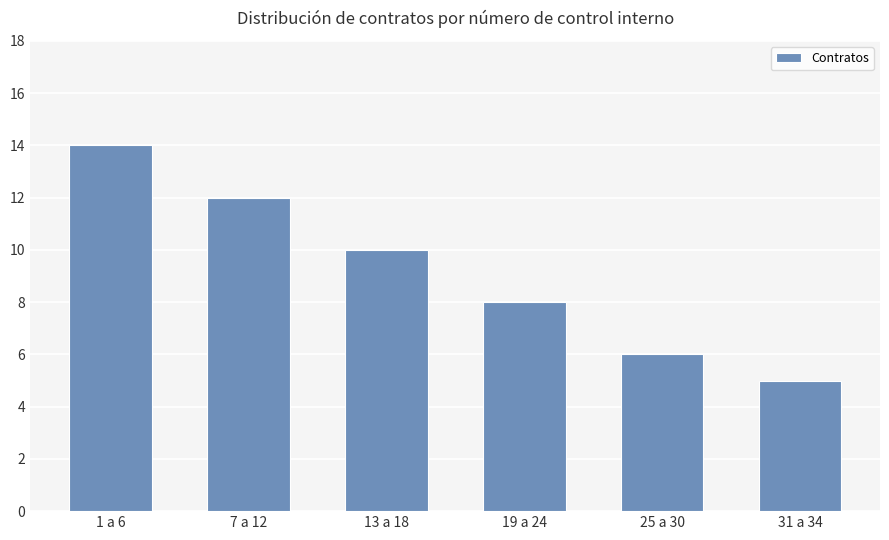

Rank the categories by value from highest to lowest.

1 a 6, 7 a 12, 13 a 18, 19 a 24, 25 a 30, 31 a 34